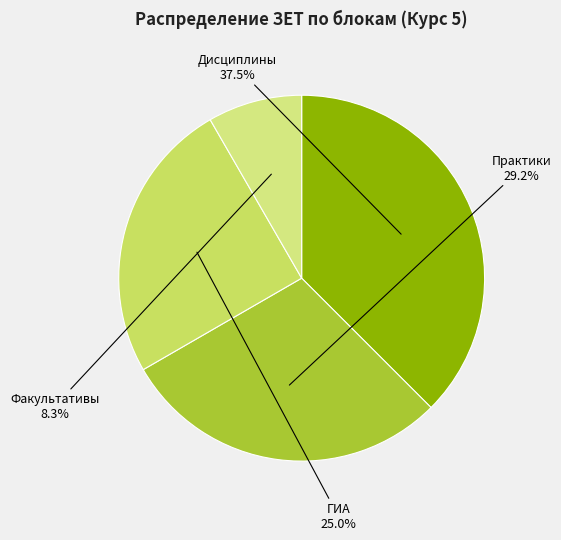

How many slices are in this pie chart?

4